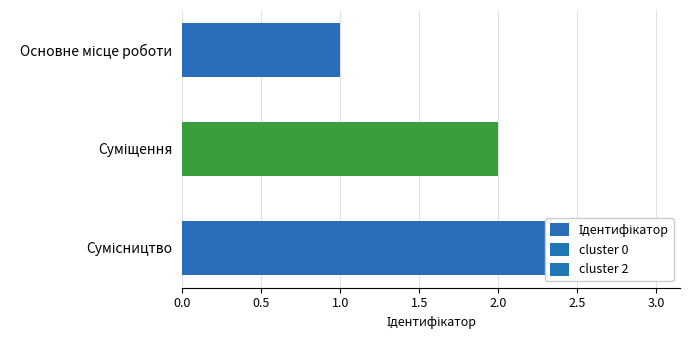

What is the difference between the maximum and minimum values?

2